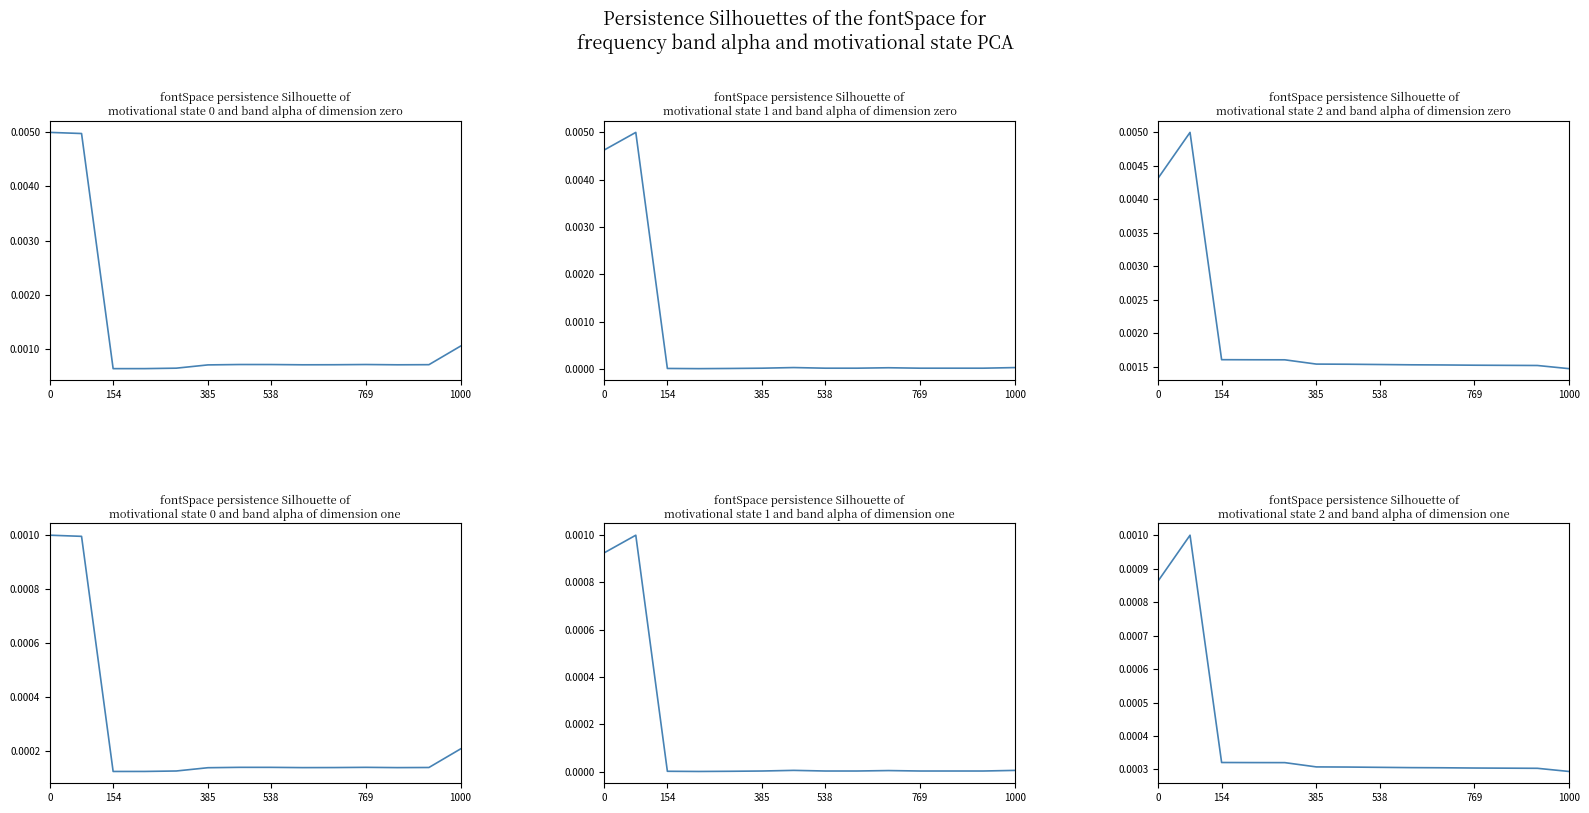

What position from the left is 0?

1